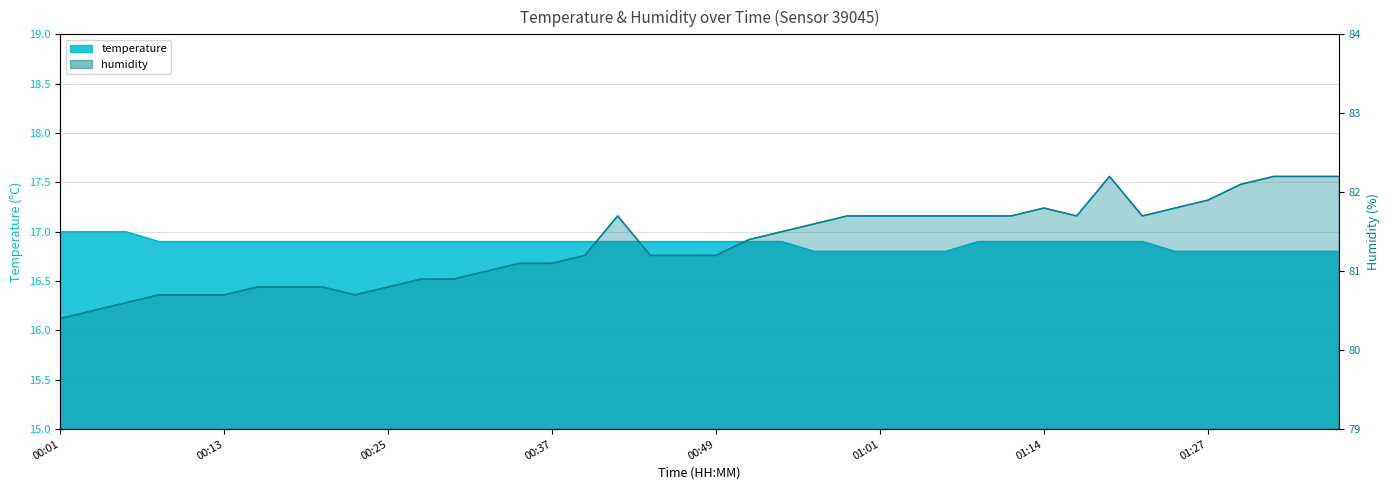

How many categories are shown in the chart?

40